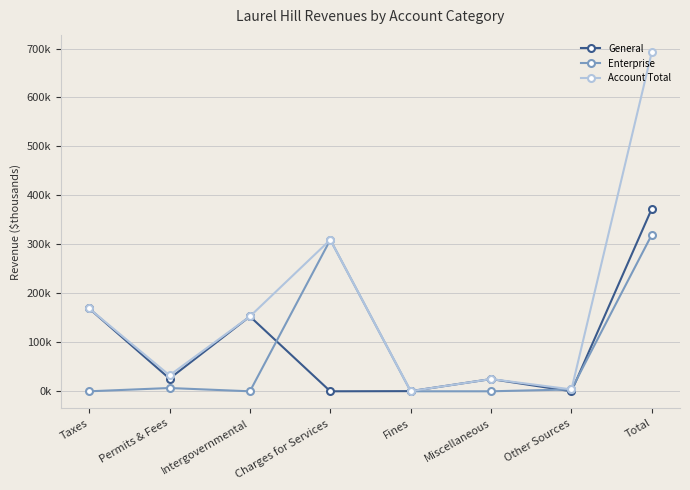

What are all the series names shown in the legend?

General, Enterprise, Account Total